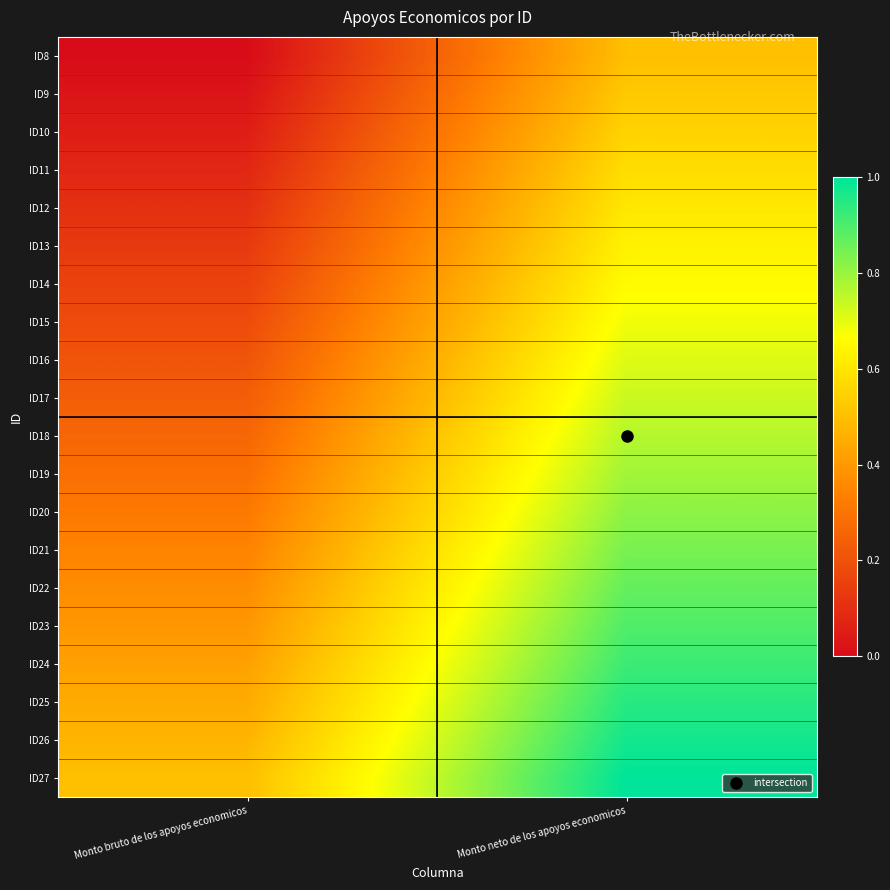

How many distinct data groups are displayed?

20